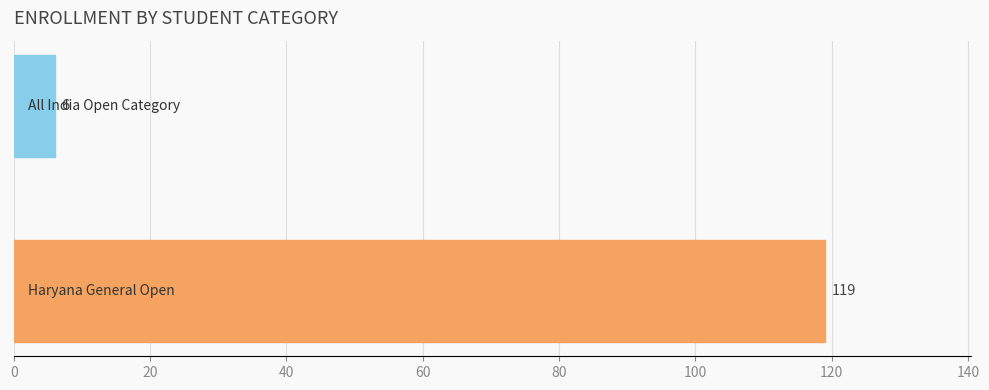

What is the maximum value shown in the chart?

119